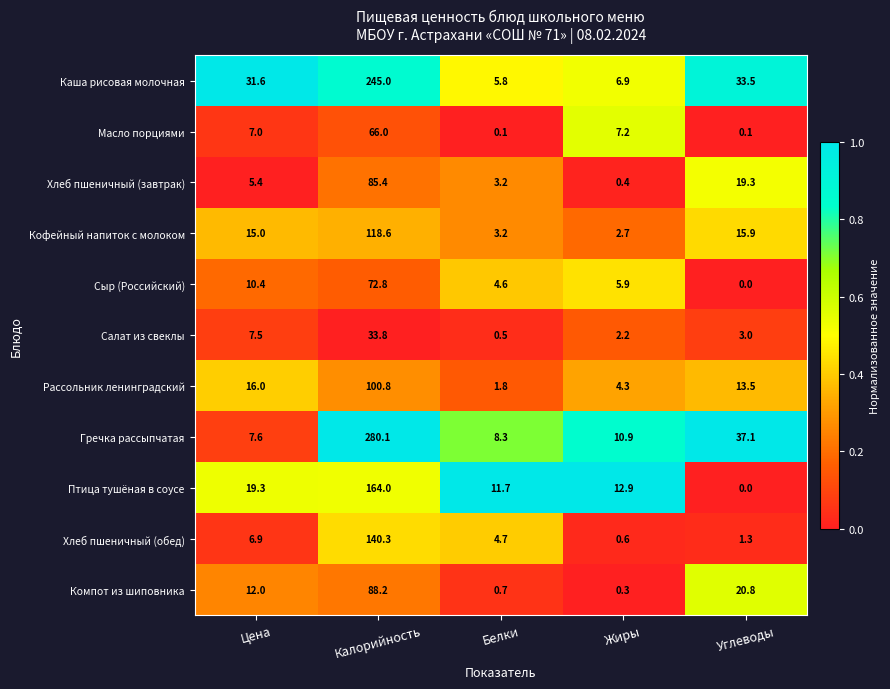

Rank the series at Калорийность from highest to lowest value.

Гречка рассыпчатая, Каша рисовая молочная, Птица тушёная в соусе, Хлеб пшеничный (обед), Кофейный напиток с молоком, Рассольник ленинградский, Компот из шиповника, Хлеб пшеничный (завтрак), Сыр (Российский), Масло порциями, Салат из свеклы